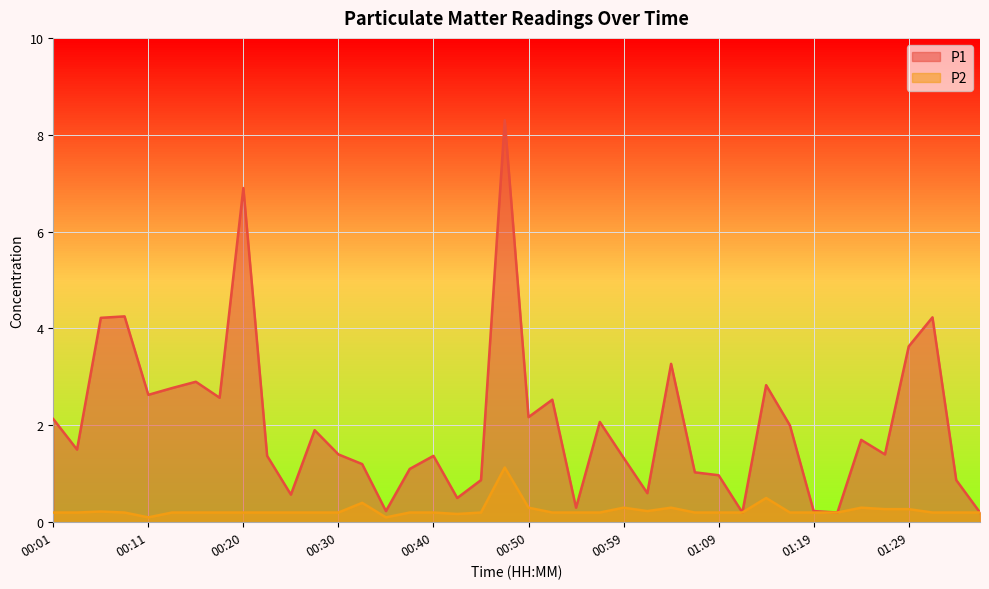

The P2 series shows 0.3 at 01:29. True or false?

True